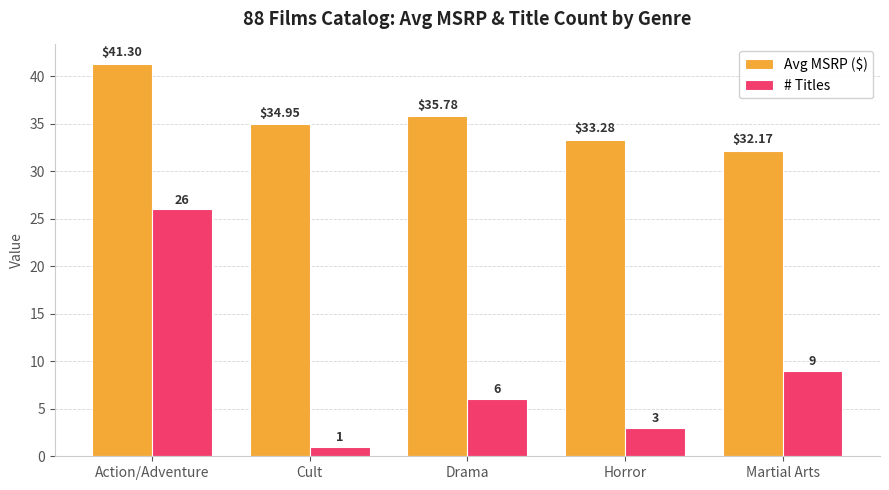

Is it true that Avg MSRP ($) equals 19.4 at Cult?

False